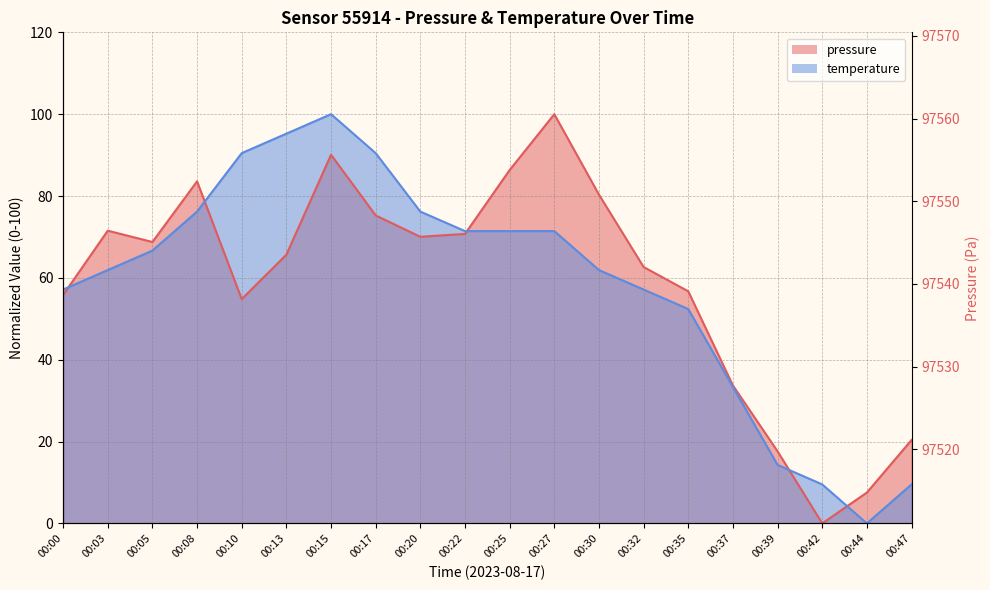

What is the total value across all series at 00:00?

113.0